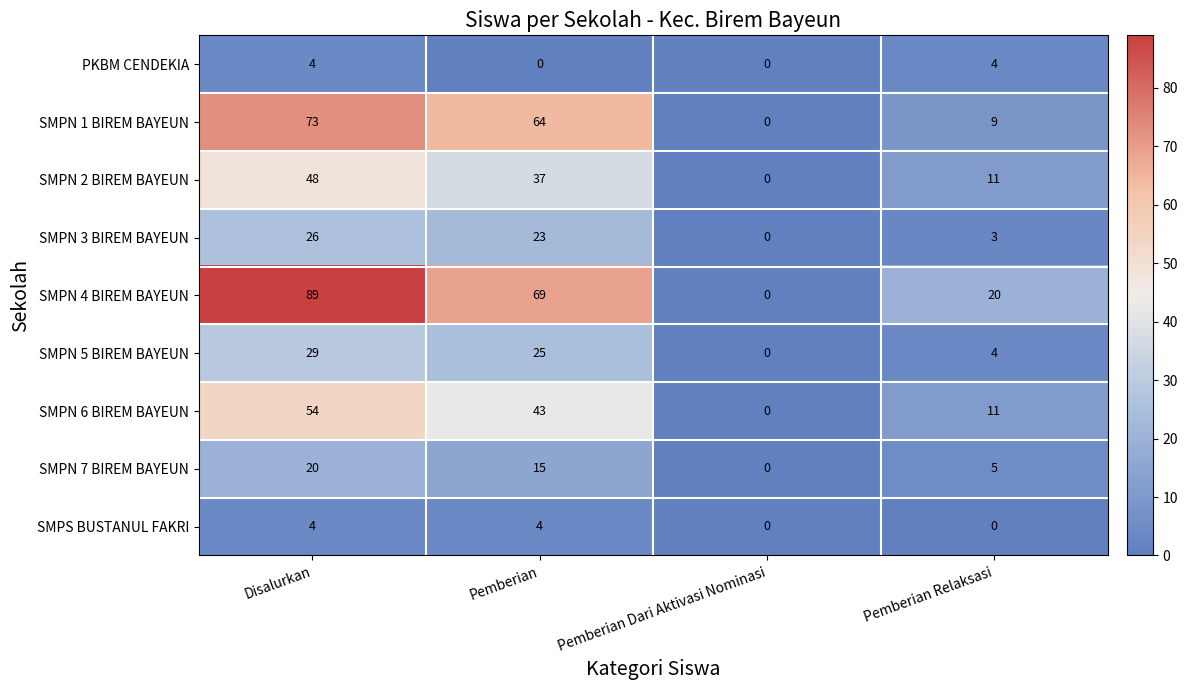

List the labels in order of SMPN 7 BIREM BAYEUN value, smallest first.

Pemberian Dari Aktivasi Nominasi, Pemberian Relaksasi, Pemberian, Disalurkan